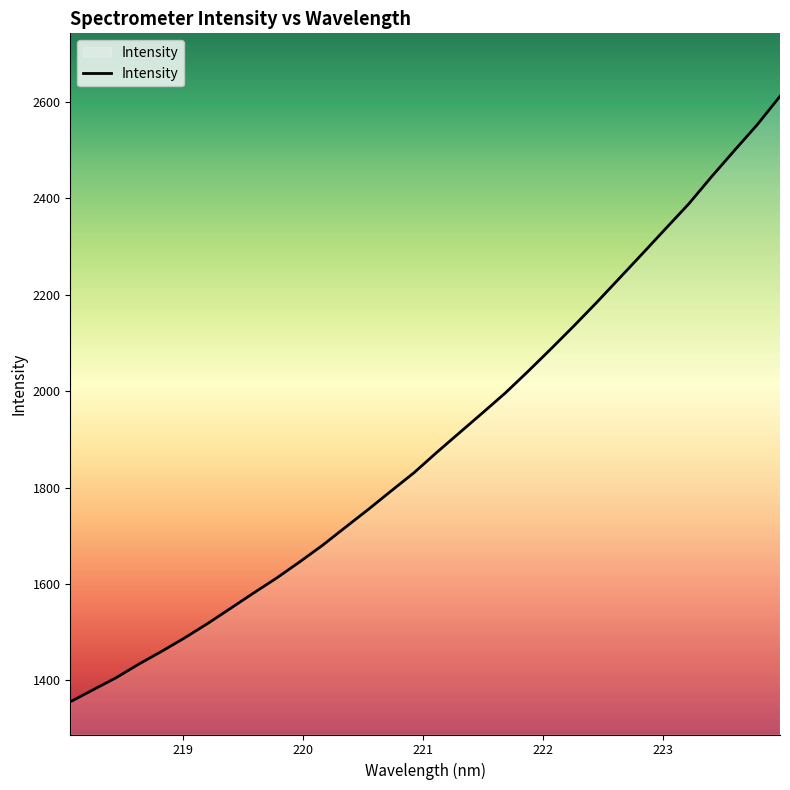

Does the chart have visible grid lines?

No